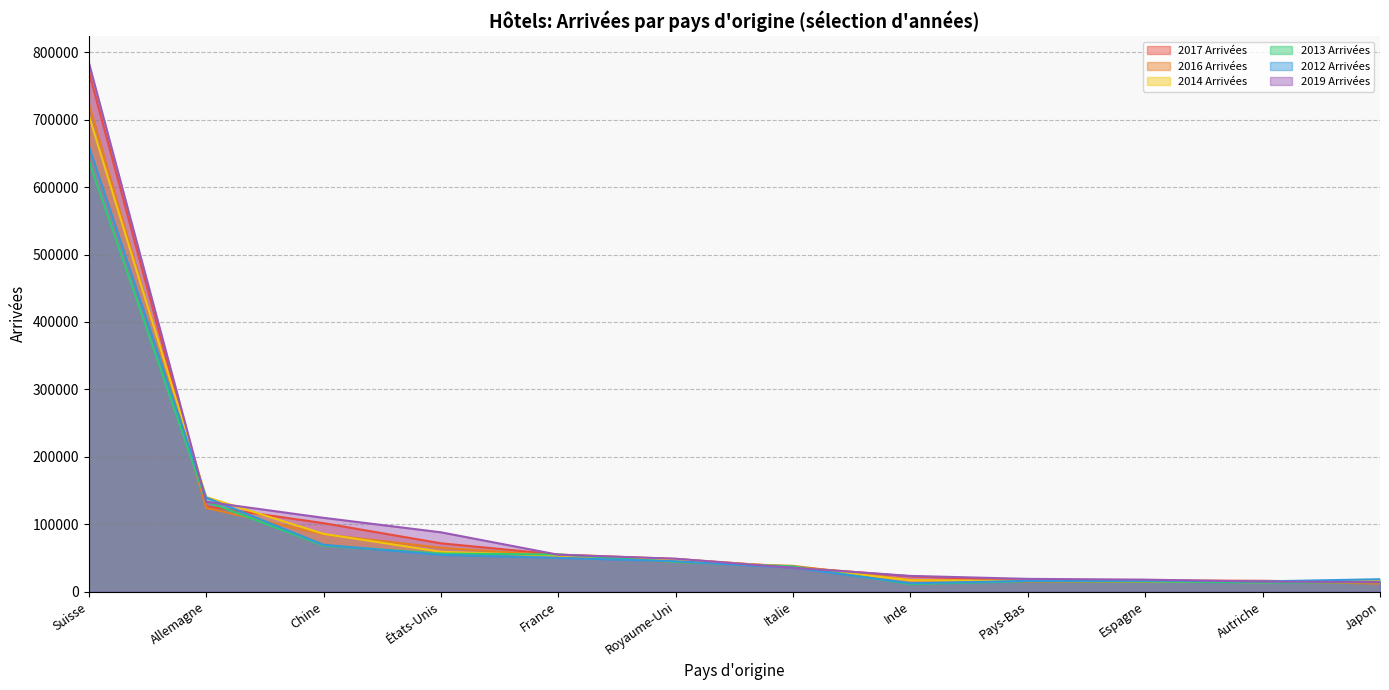

At which category is the sum across all series the highest?

Suisse